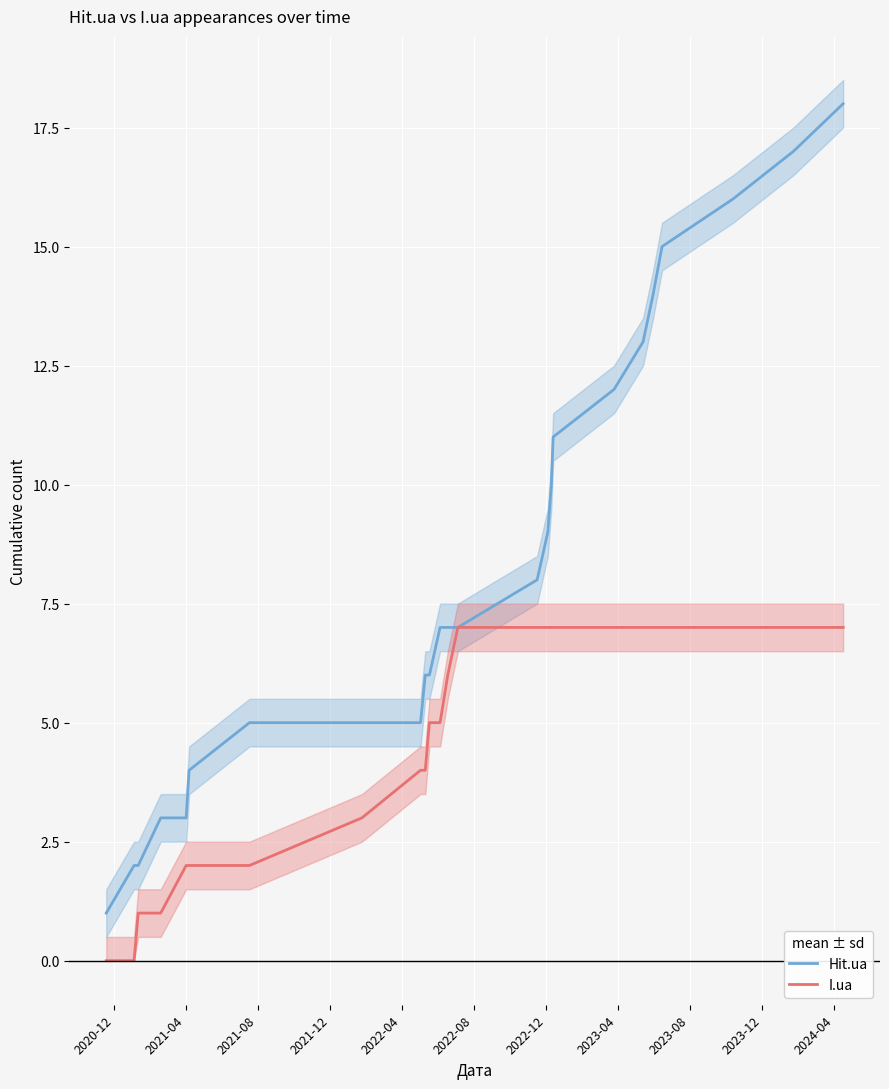

How many values in I.ua are above zero?

23